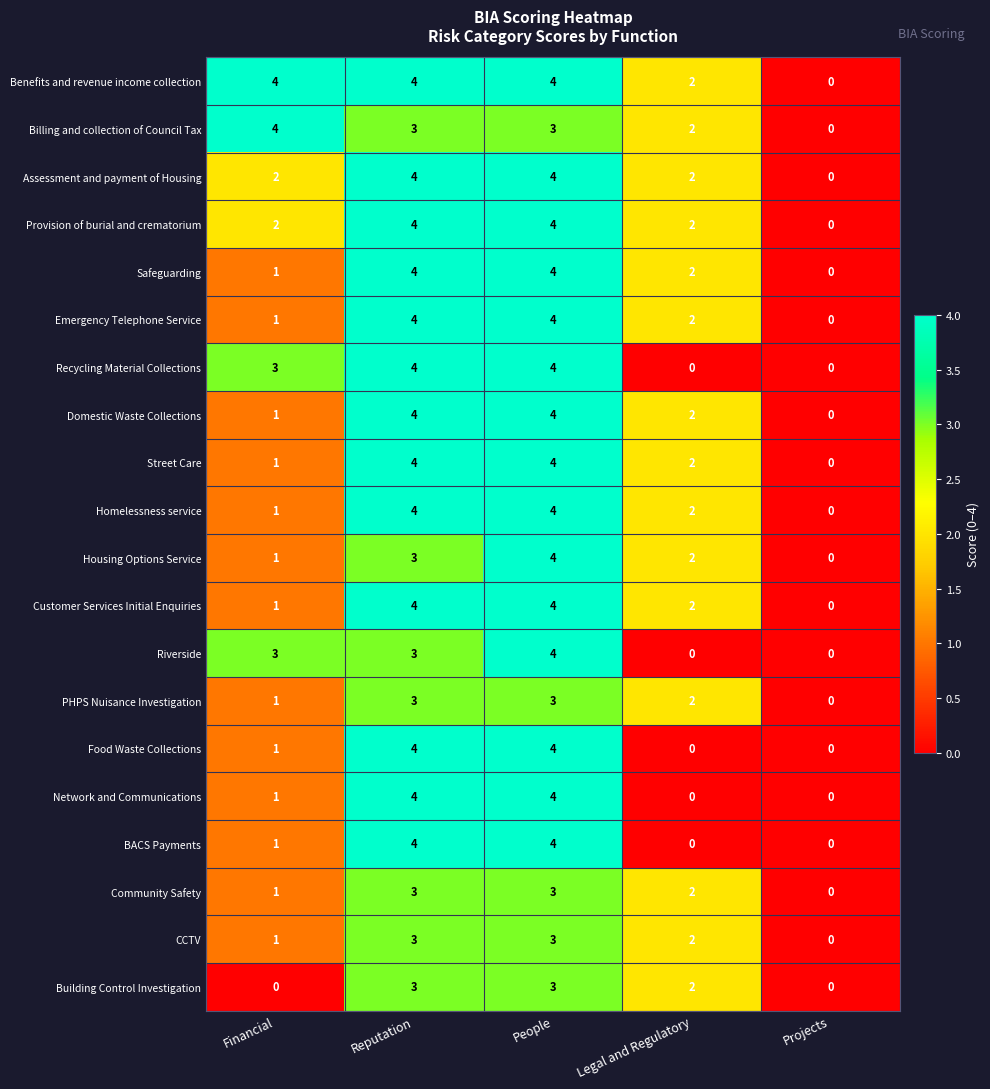

Where is BACS Payments nearest to the value 2?

Financial